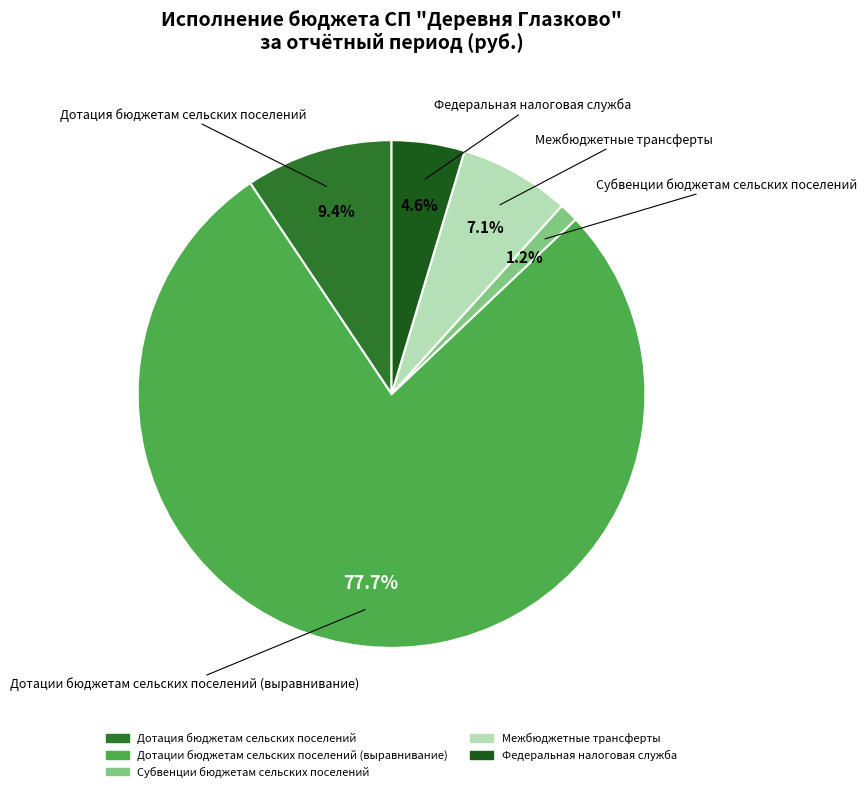

Combined, what portion of the pie is Федеральная налоговая служба and Межбюджетные трансферты?

11.7%